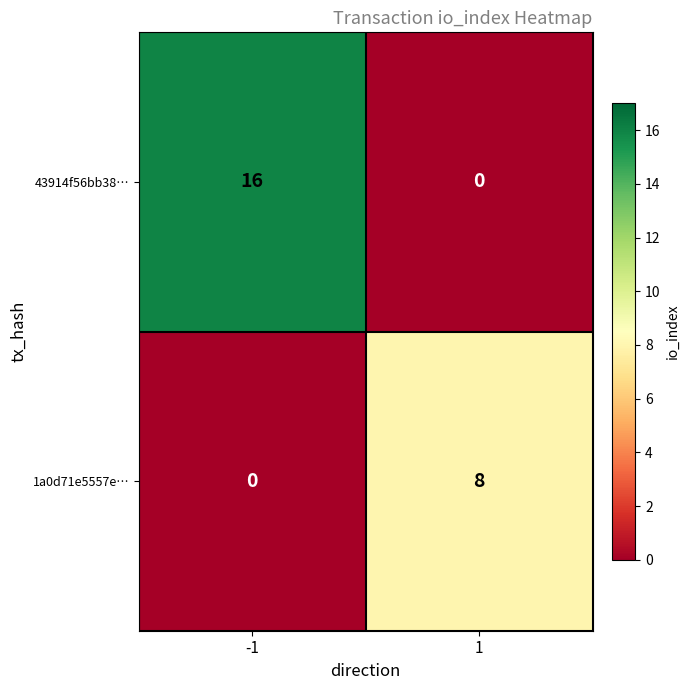

Reading left to right, transcribe all the data shown in this chart.

43914f56bb38…: -1=16	1=0
1a0d71e5557e…: -1=0	1=8